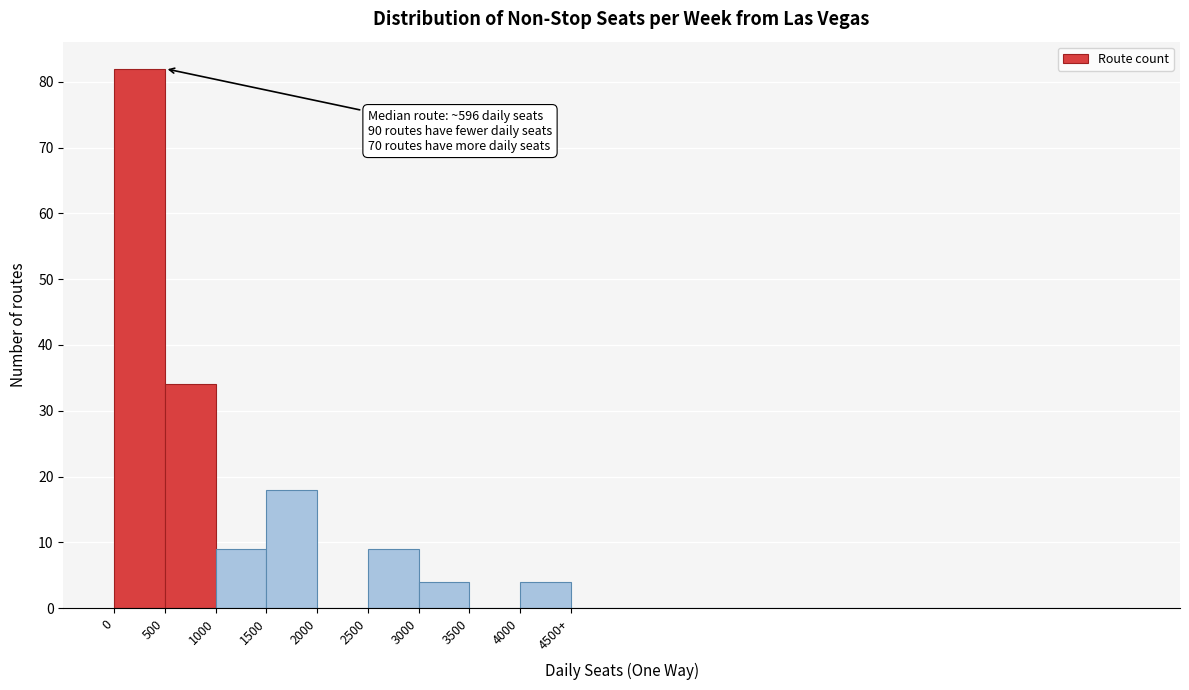

Reading right to left, what are all the values shown in this chart?

4500+=0	4000=4	3500=0	3000=4	2500=9	2000=0	1500=18	1000=9	500=34	0=82